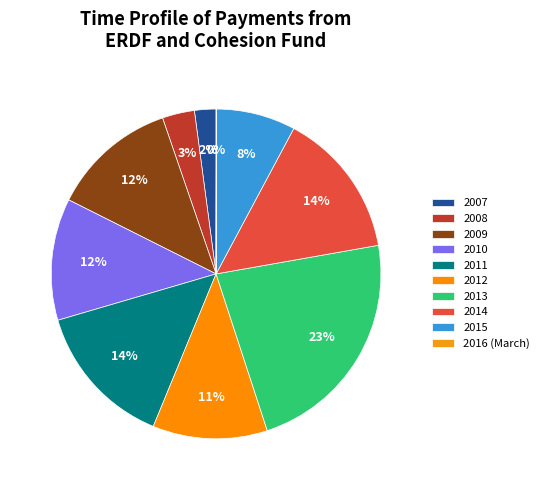

How many slices are in this pie chart?

10